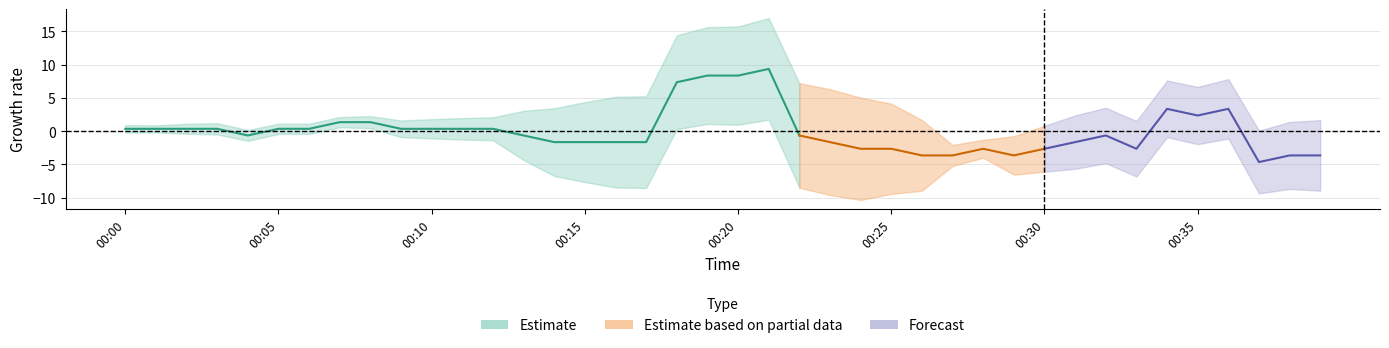

Between 00:21 and 00:25, which is larger?

00:21